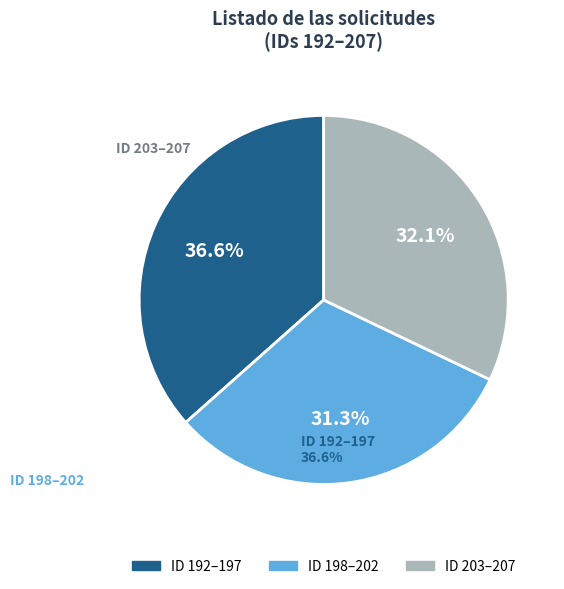

How many segments does this pie chart have?

3